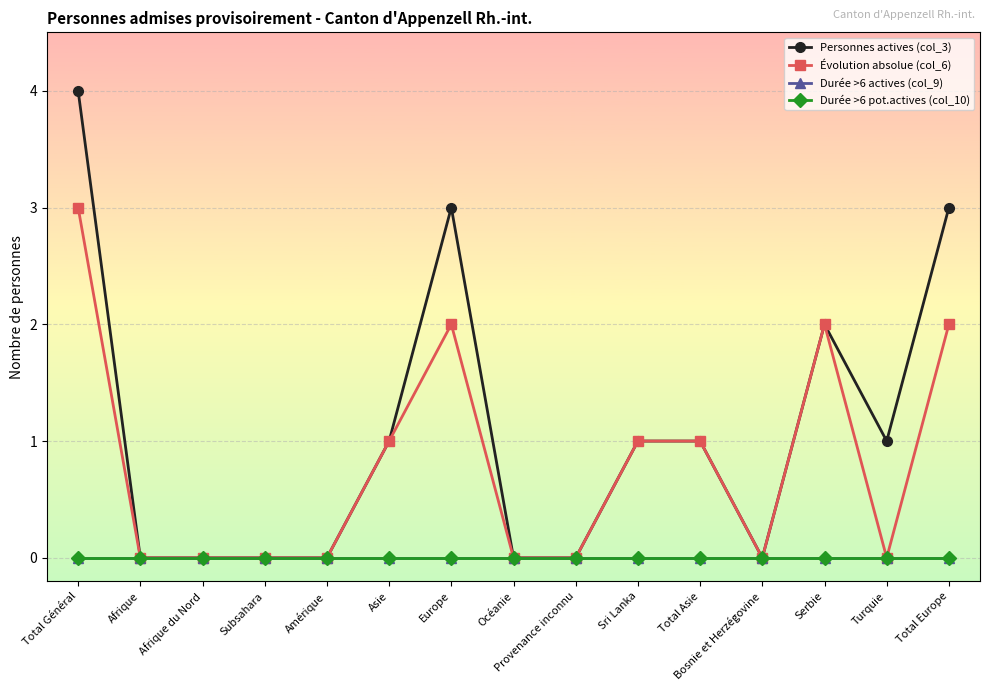

What position from the right is Asie?

10